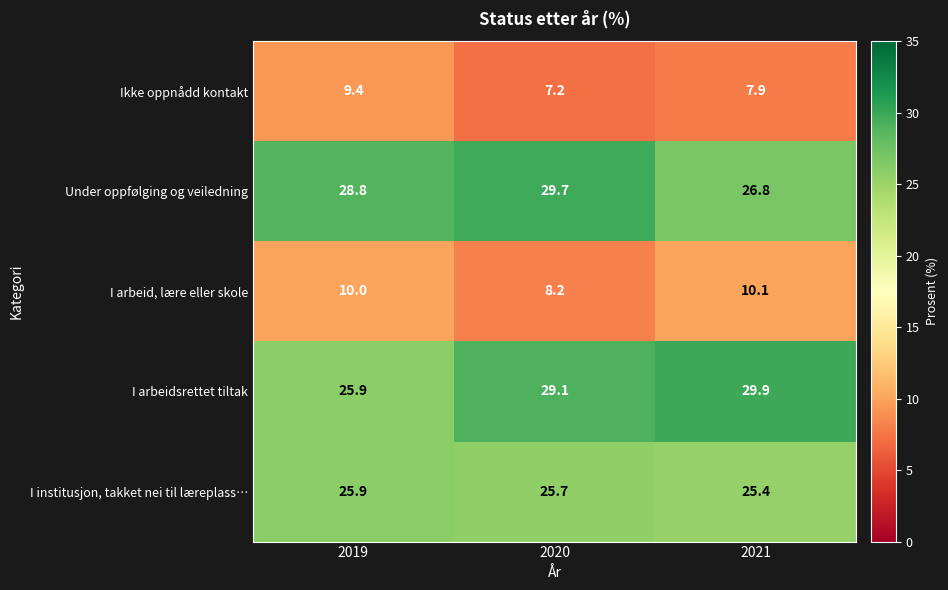

At which label is I arbeidsrettet tiltak closest to 27?

2019